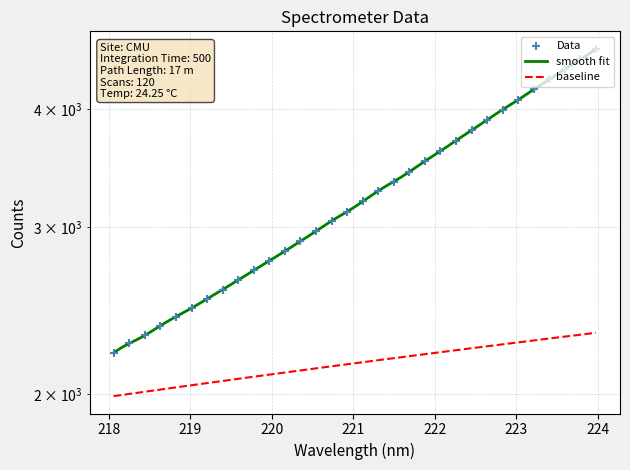

Approximately how many times larger is the value at 218.442 compared to 223.0264?

0.6